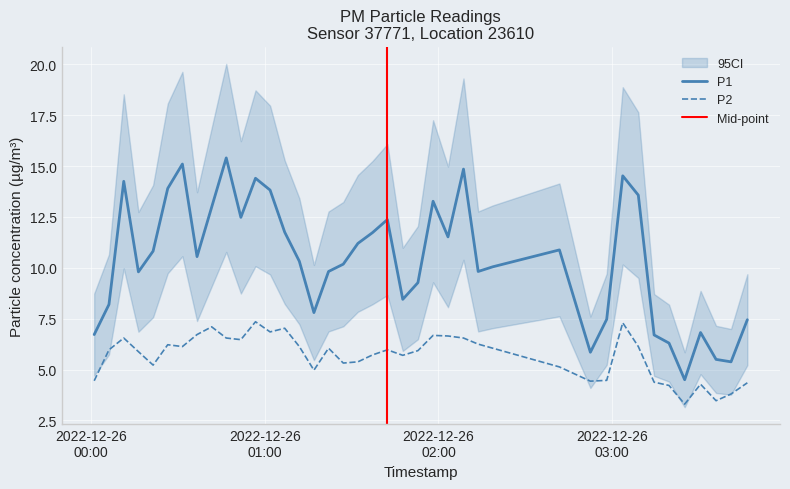

Rank the series at 2022-12-26T01:47:40 from highest to lowest value.

P1, P2